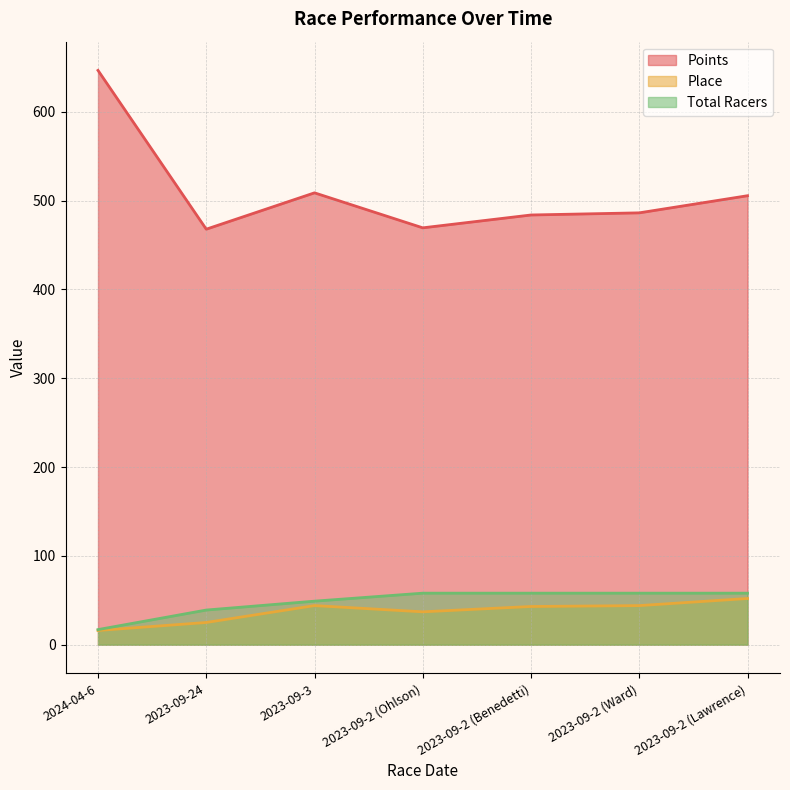

What is the total value across all series at 2023-09-2 (Ward)?

588.2